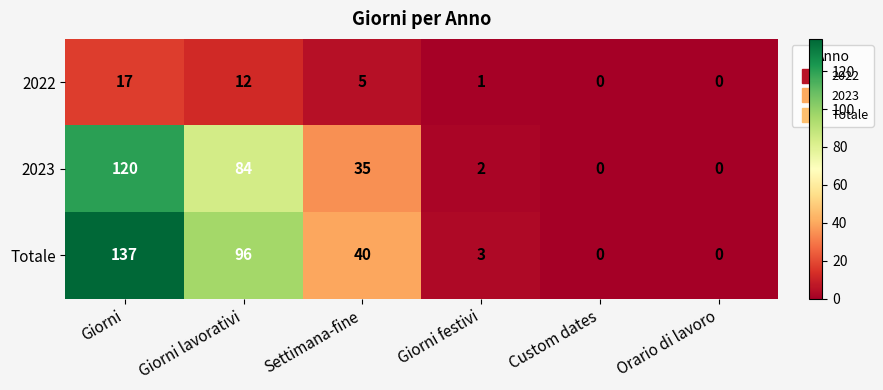

What is the greatest value displayed?

137